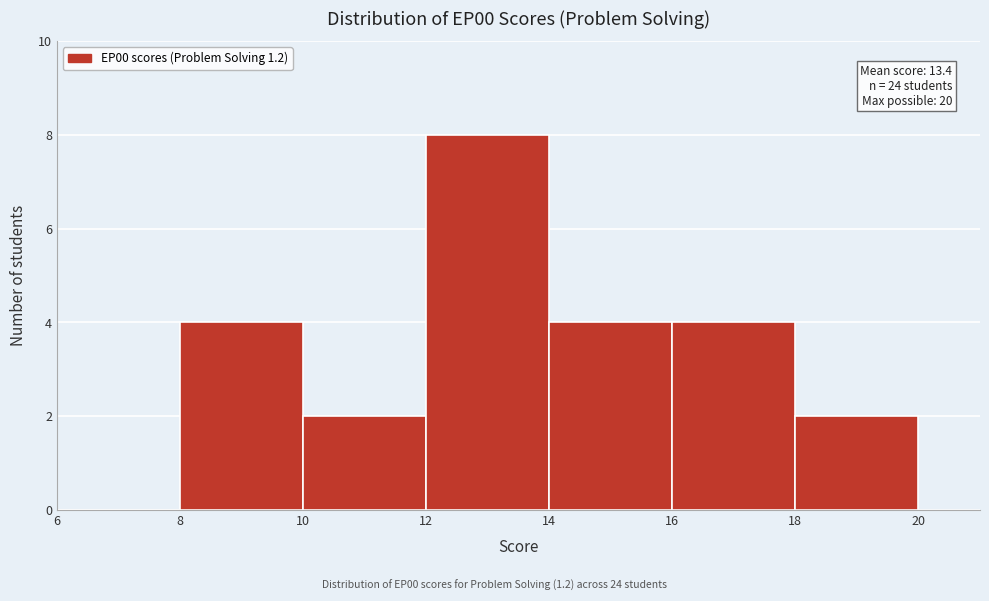

Which range on the x-axis has the tallest bar?

12 to 14